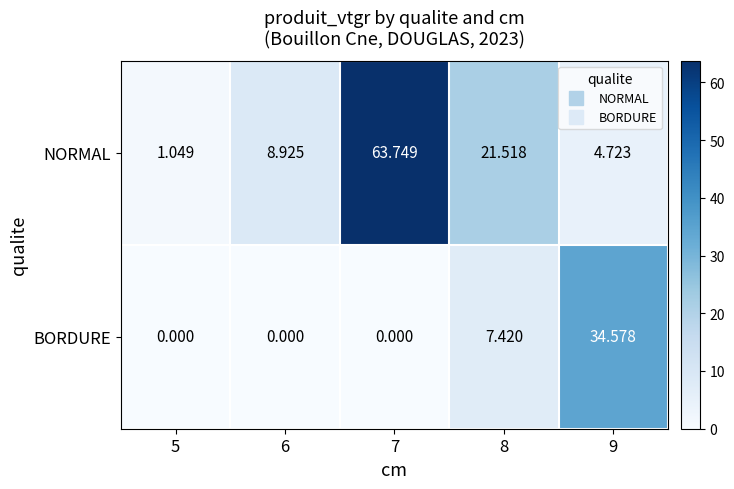

Which series has the largest total across all categories?

NORMAL